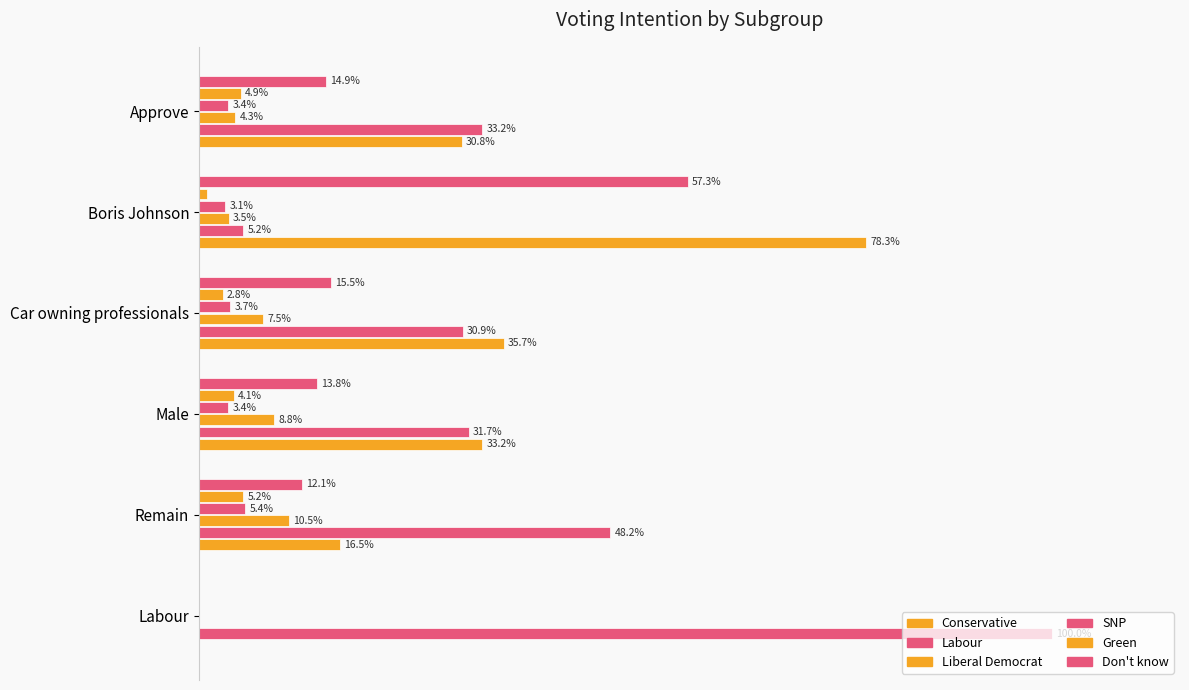

Reading right to left, transcribe all the data shown in this chart.

Conservative: 0.3	0.8	0.4	0.3	0.2	0.0
Labour: 0.3	0.1	0.3	0.3	0.5	1.0
Liberal Democrat: 0.0	0.0	0.1	0.1	0.1	0.0
SNP: 0.0	0.0	0.0	0.0	0.1	0.0
Green: 0.0	0.0	0.0	0.0	0.1	0.0
Don't know: 0.1	0.6	0.2	0.1	0.1	0.0